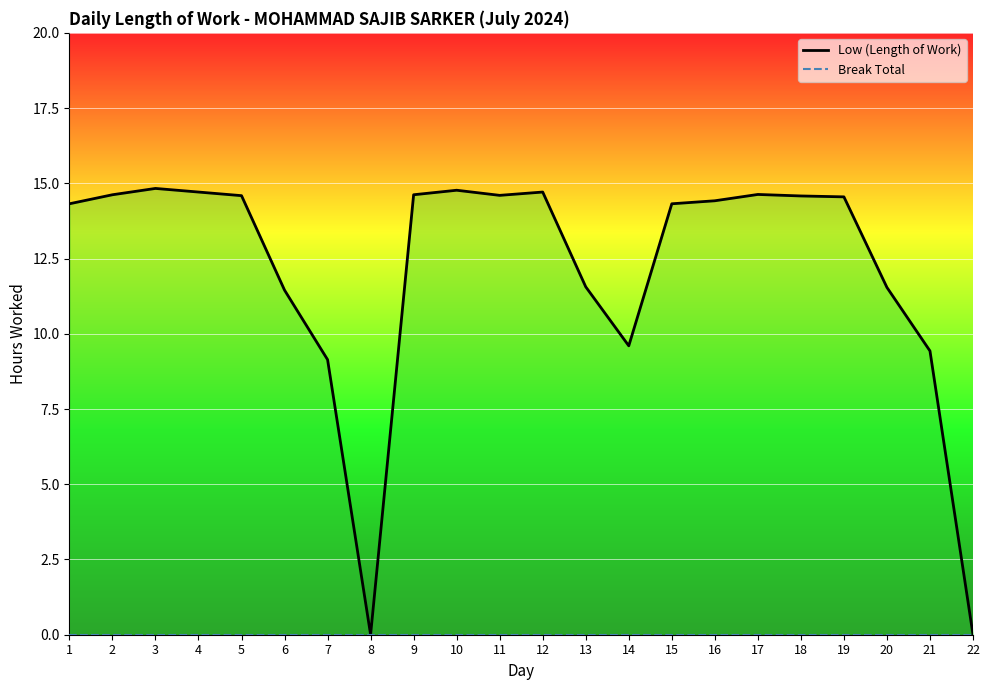

How many values are above zero?

20